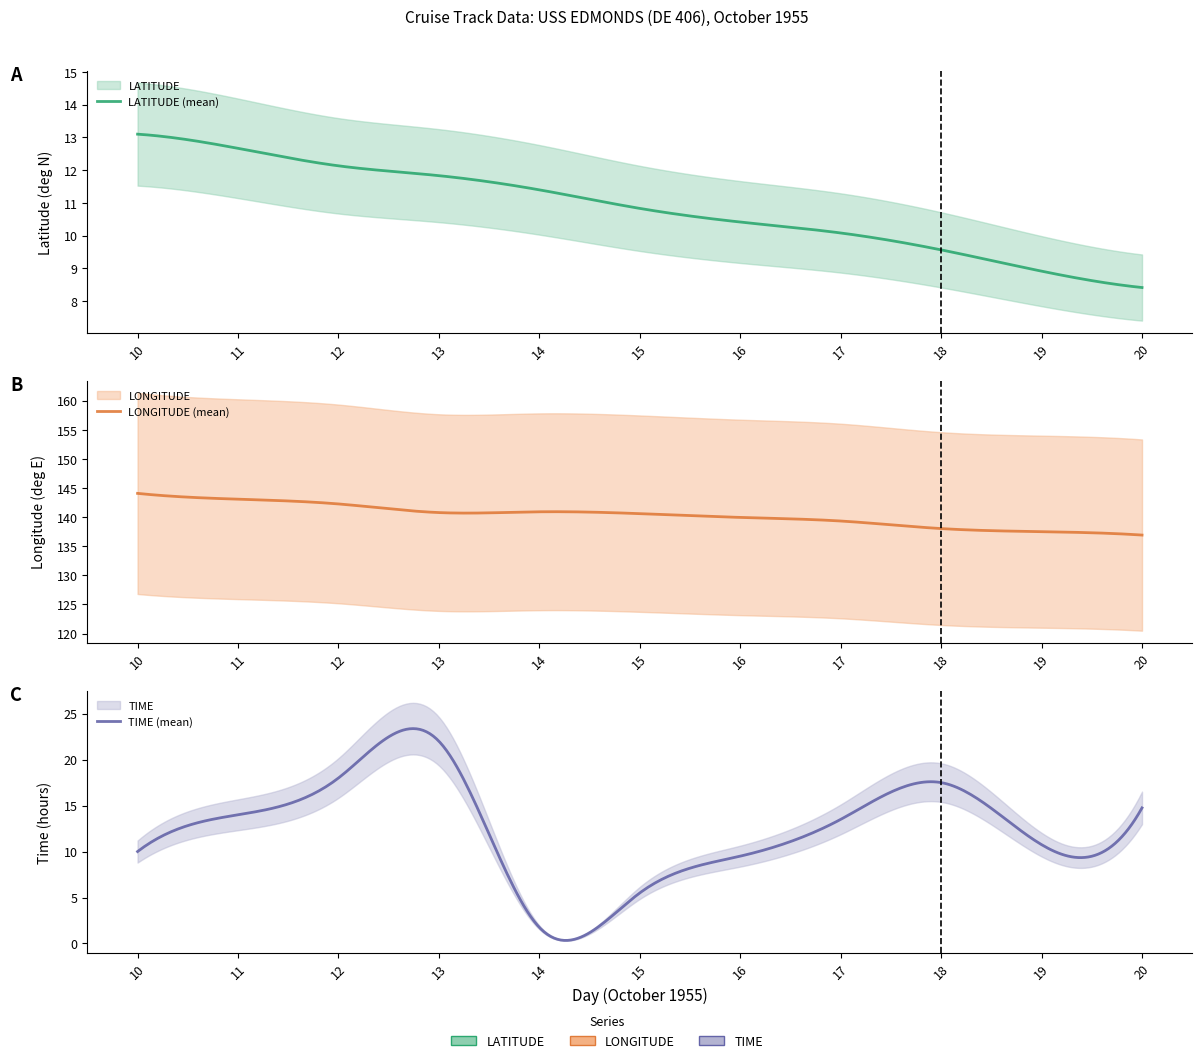

What are all the series names shown in the legend?

LATITUDE, LONGITUDE, TIME